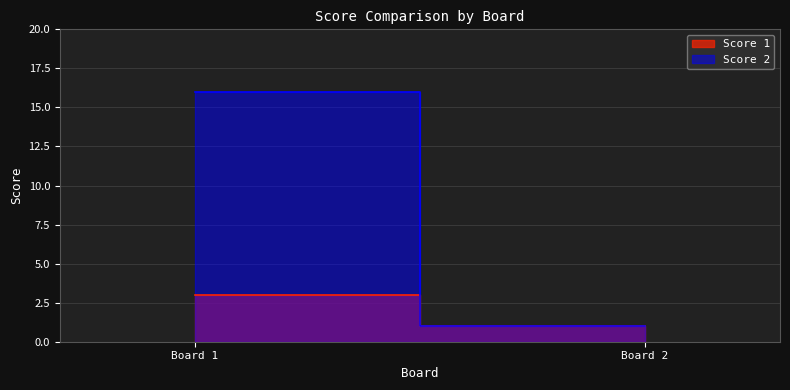

What are all the series names shown in the legend?

Score 1, Score 2